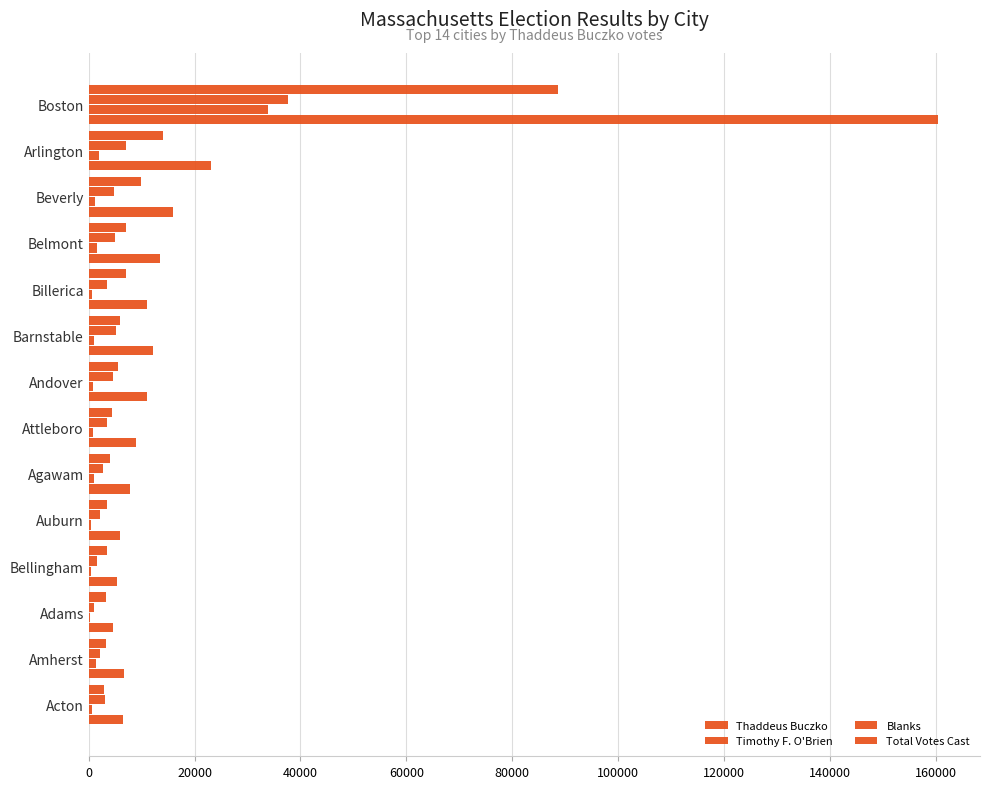

Count the number of data series in this chart.

4